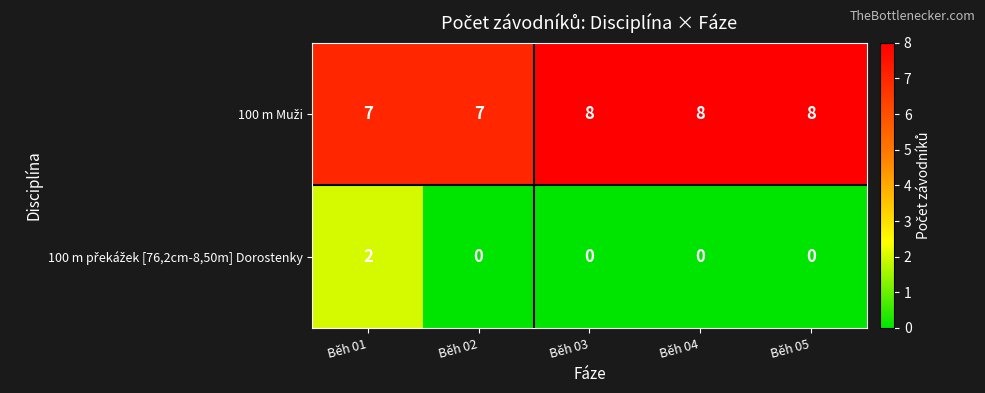

What is the difference between the highest and lowest values at Běh 01?

5